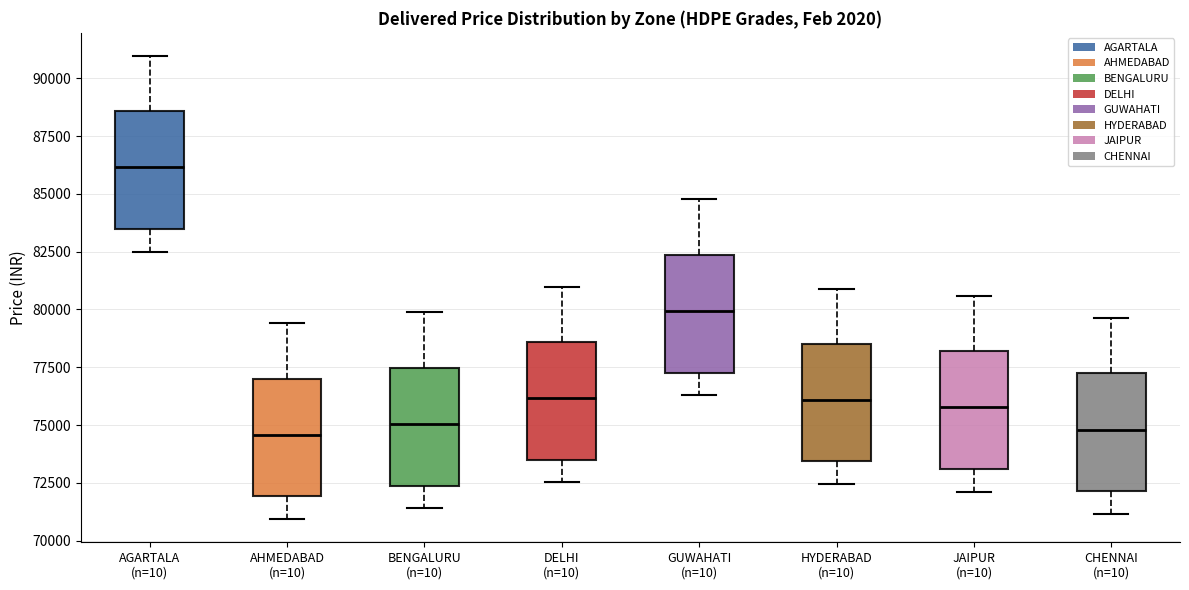

Reading left to right, transcribe this box plot: for each box, give where its median line is, the range the box spans, and where its two whiskers end, as read against the y-axis. The values are not printed on the chart, so give them approximately, as read against the axis.

AGARTALA (n=10): median 86000, box 83500 to 88500, whiskers 82500 to 91000
AHMEDABAD (n=10): median 74500, box 72000 to 77000, whiskers 71000 to 79500
BENGALURU (n=10): median 75000, box 72500 to 77500, whiskers 71500 to 80000
DELHI (n=10): median 76000, box 73500 to 78500, whiskers 72500 to 81000
GUWAHATI (n=10): median 80000, box 77500 to 82500, whiskers 76500 to 85000
HYDERABAD (n=10): median 76000, box 73500 to 78500, whiskers 72500 to 81000
JAIPUR (n=10): median 76000, box 73000 to 78000, whiskers 72000 to 80500
CHENNAI (n=10): median 75000, box 72000 to 77000, whiskers 71000 to 79500